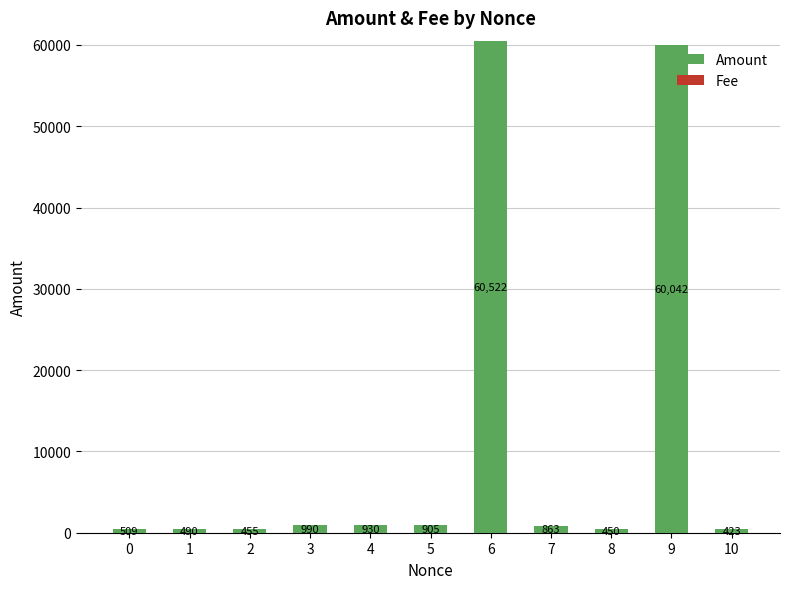

Where is Amount nearest to the value 30472?

3